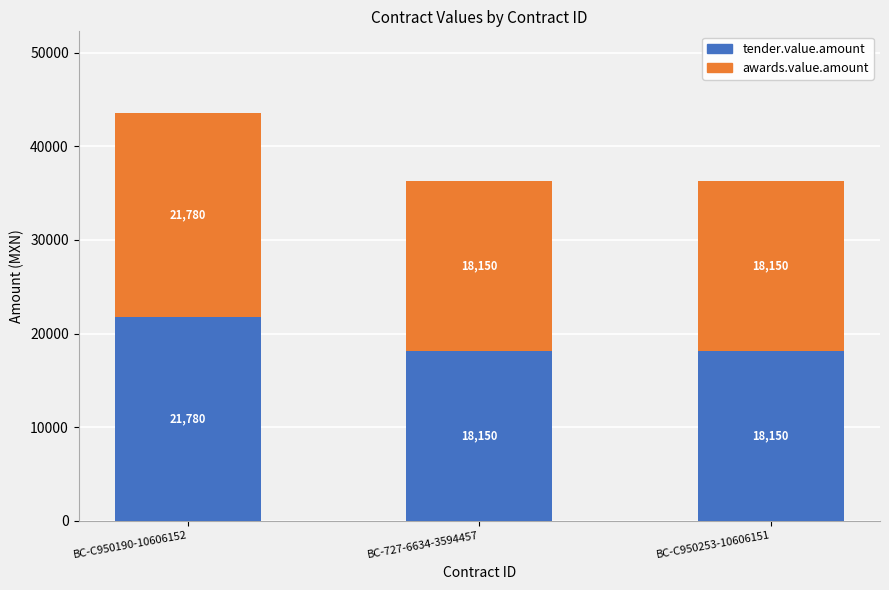

At which category is the sum across all series the highest?

BC-C950190-10606152